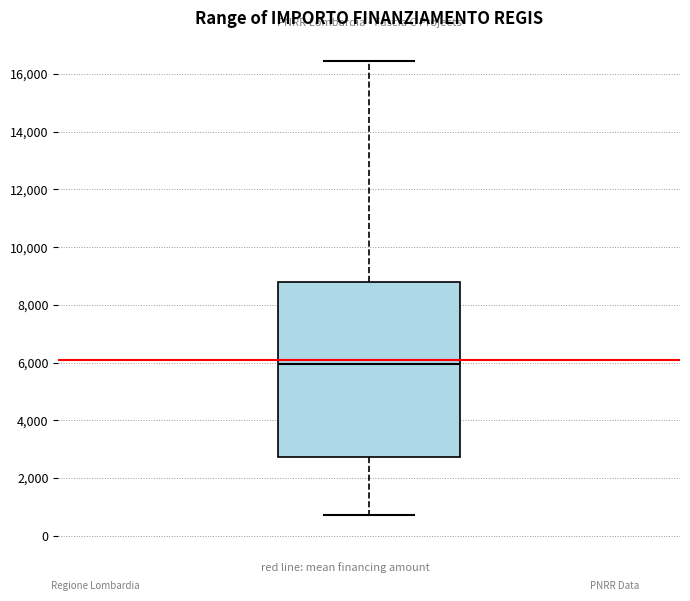

Read this box plot against the y-axis: the position of the median line, the range covered by the box, and the ends of both whiskers. The values are not printed on the chart, so give them approximately, as read against the axis.

median 6000, box 2800 to 8800, whiskers 800 to 16400